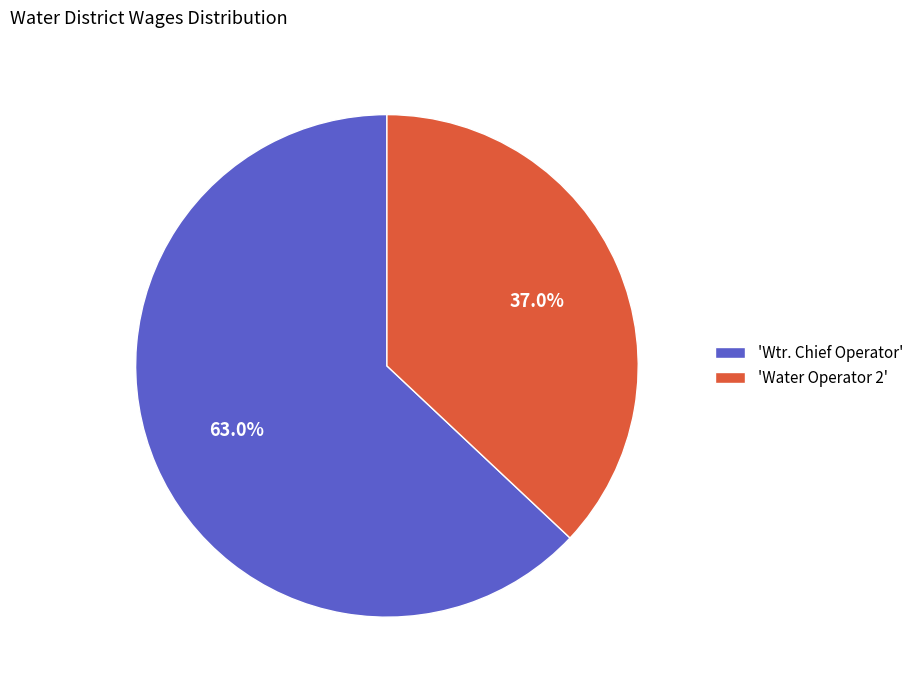

What is the majority slice?

'Wtr. Chief Operator'